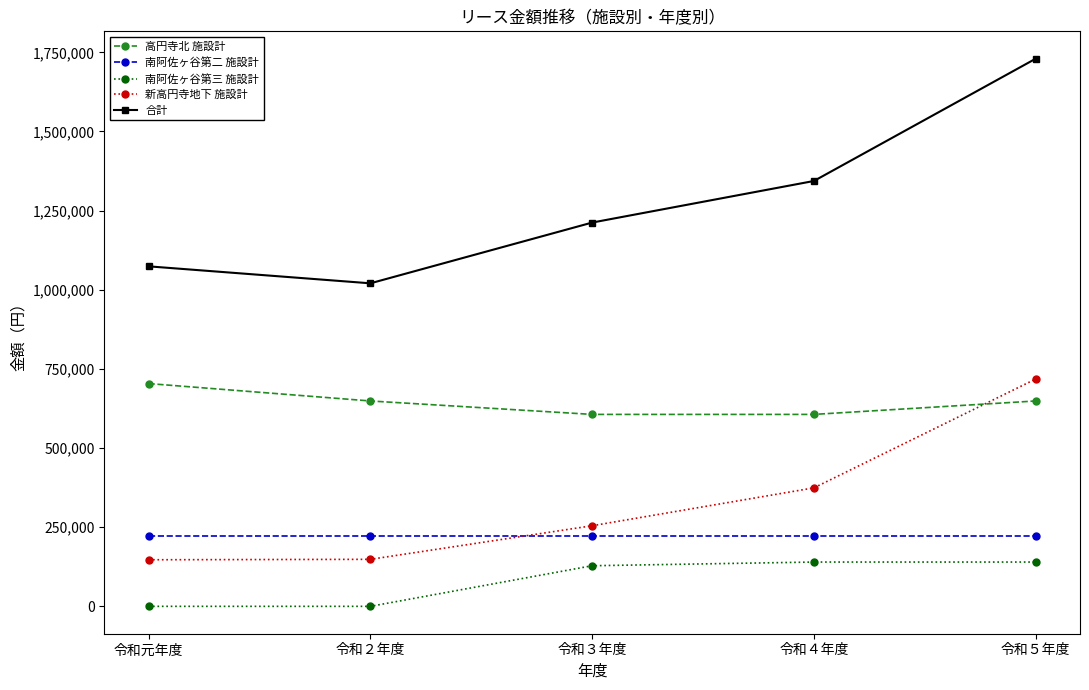

What is the difference between the maximum and minimum values in the 新高円寺地下 施設計 series?

570930